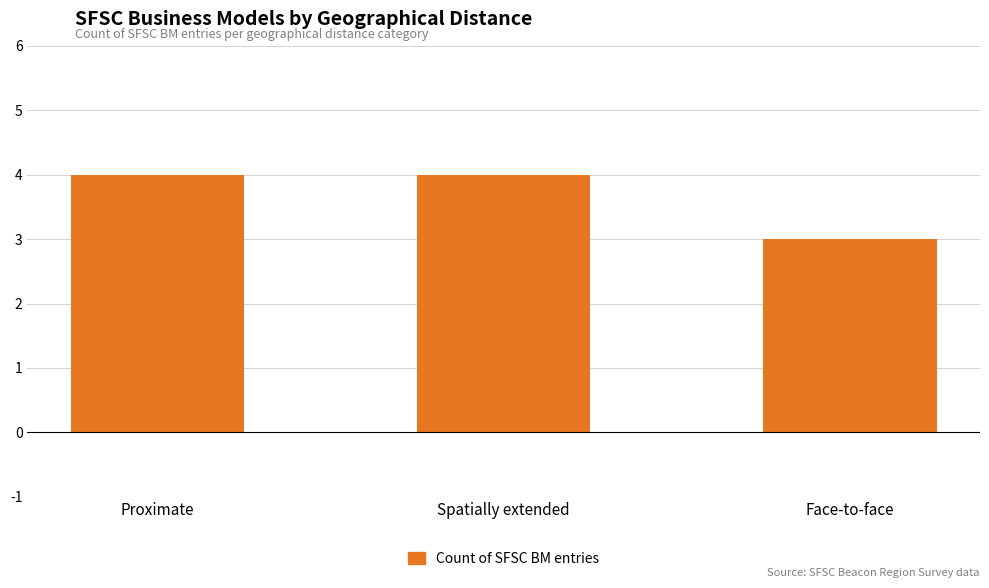

What is the average value?

4